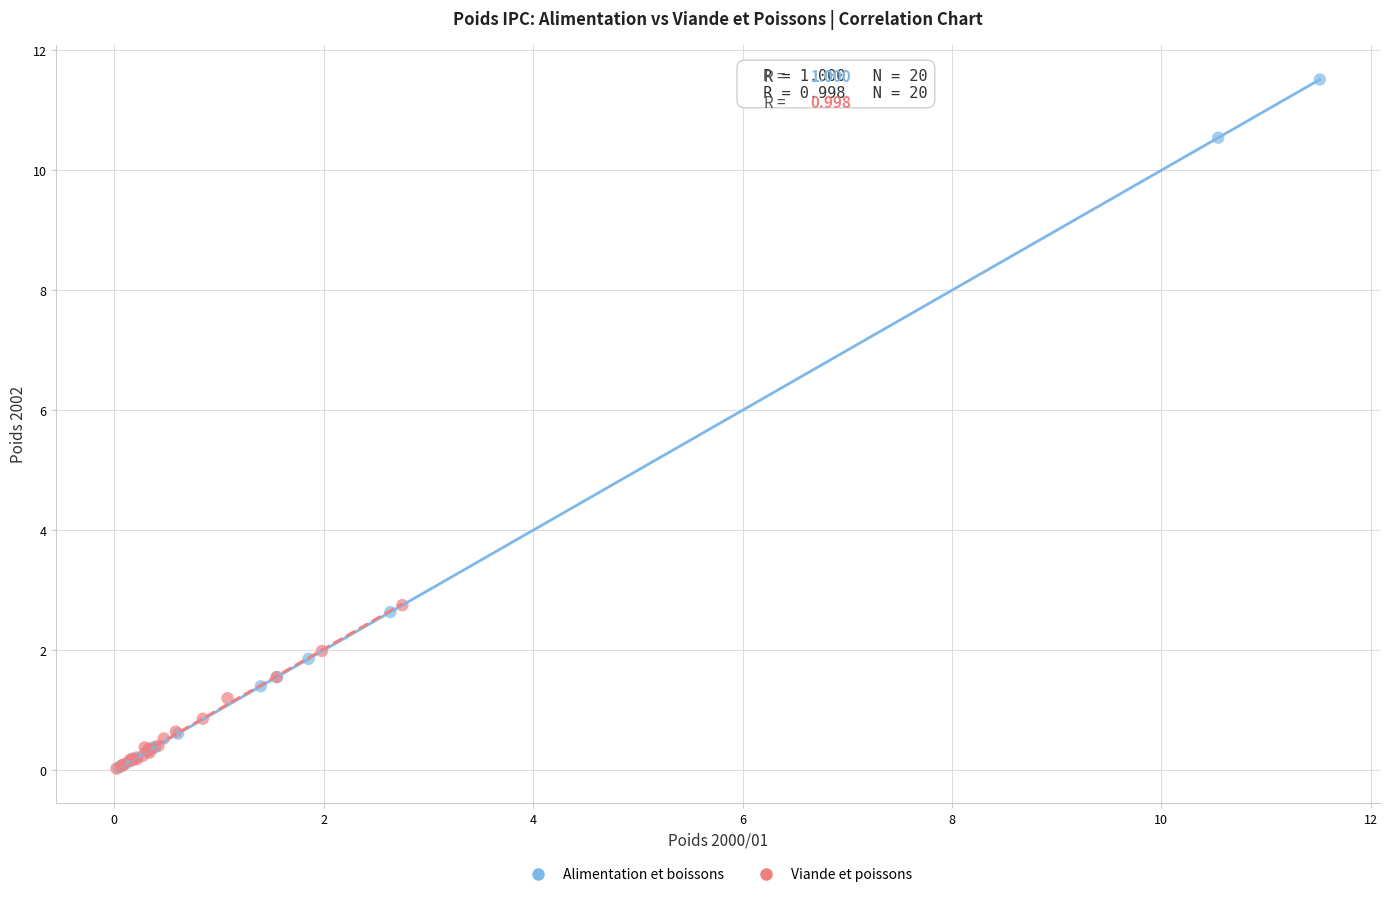

Which series has the widest spread of Y values?

Alimentation et boissons